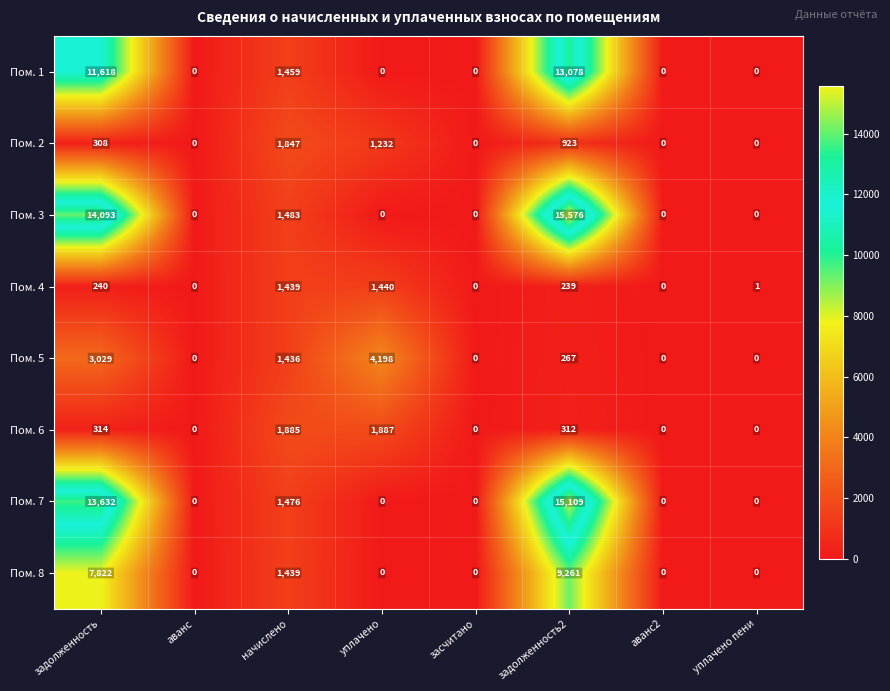

Is it true that Пом. 5 equals 2202 at засчитано?

False